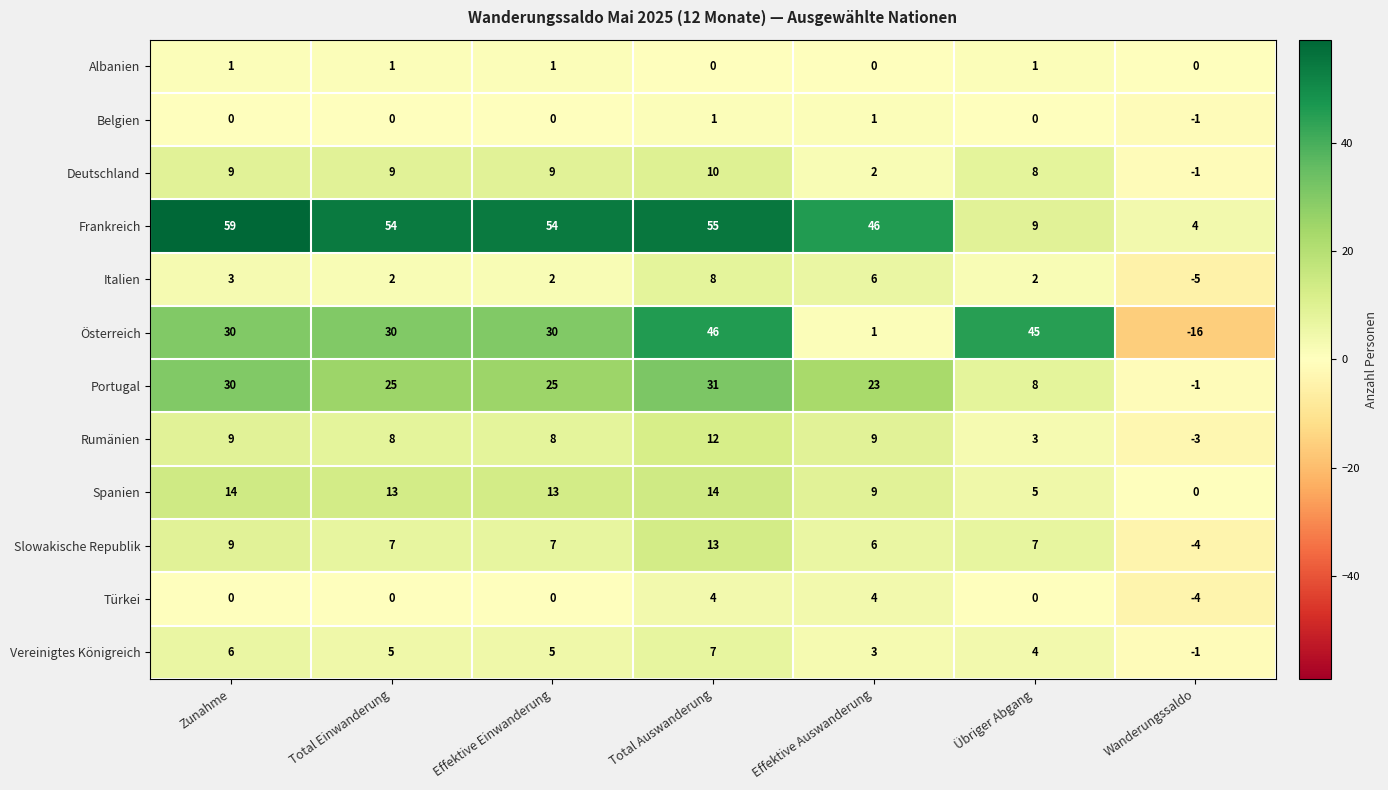

What is the total value across all series at Total Auswanderung?

201